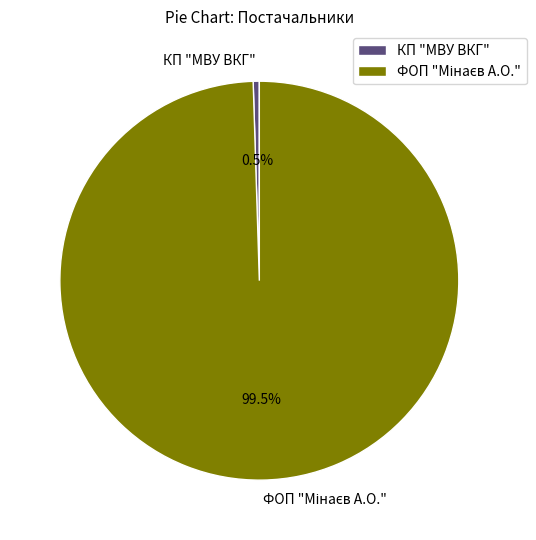

Which category has the smallest portion of the pie?

КП "МВУ ВКГ"